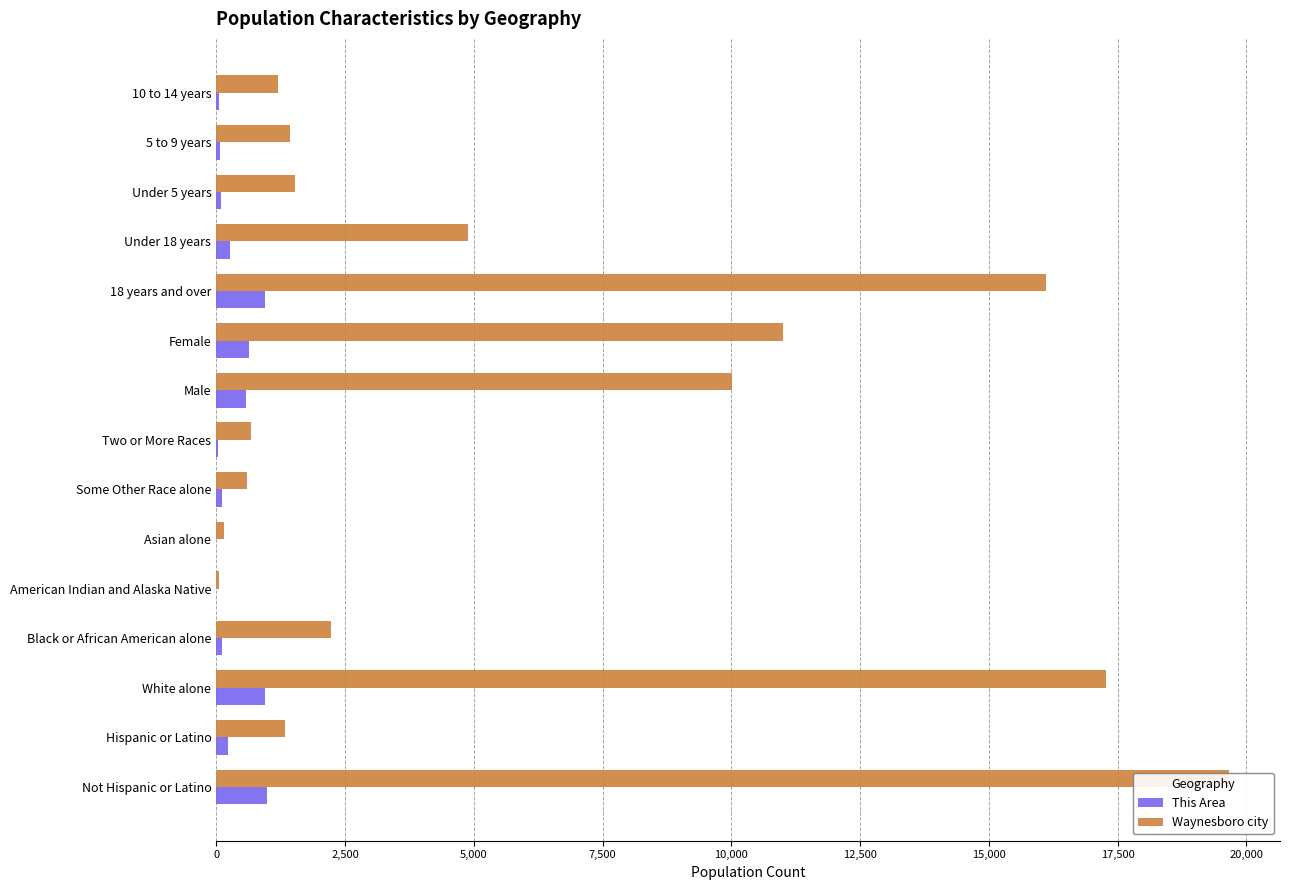

Read the This Area value at Hispanic or Latino, to the nearest 50.

250